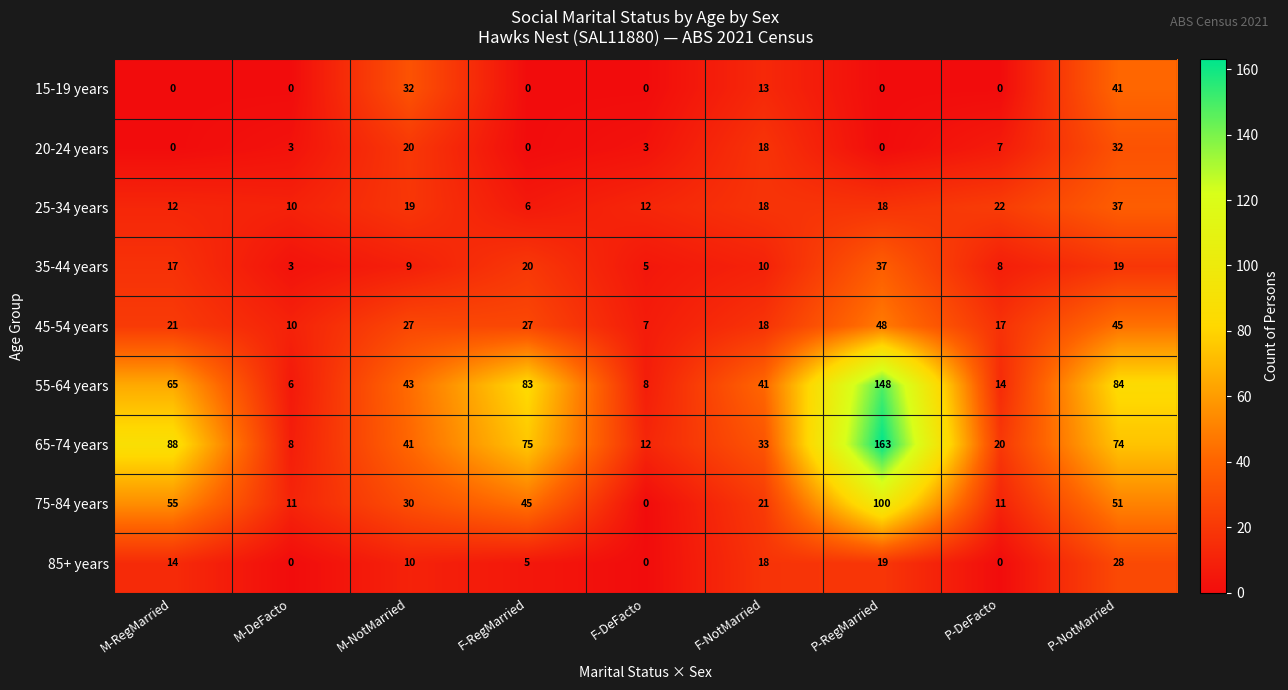

What is the difference between the 20-24 years values at F-DeFacto and M-RegMarried?

3